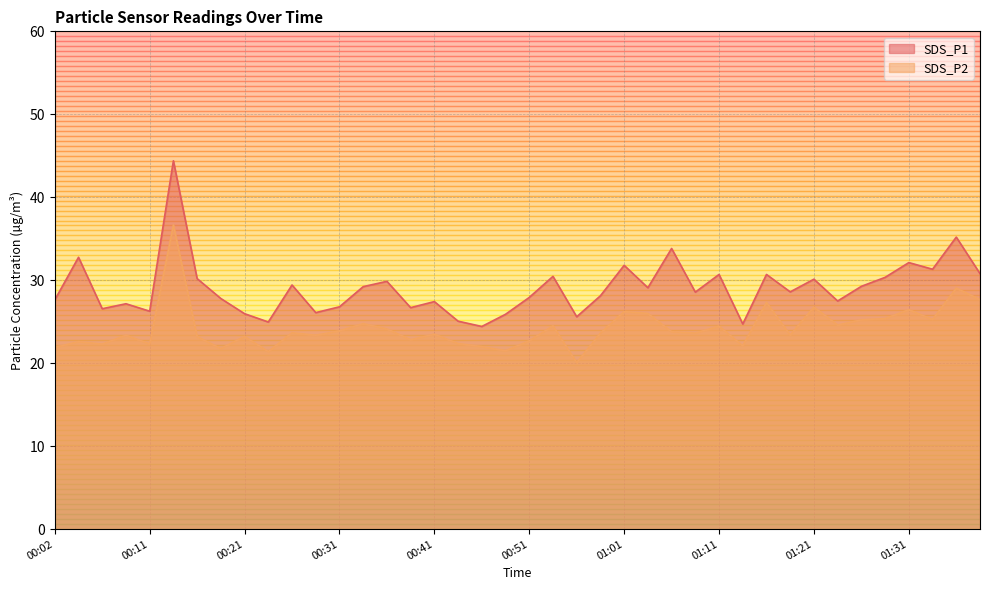

True or false: SDS_P2 has more than 2 points higher than both neighbors.

True